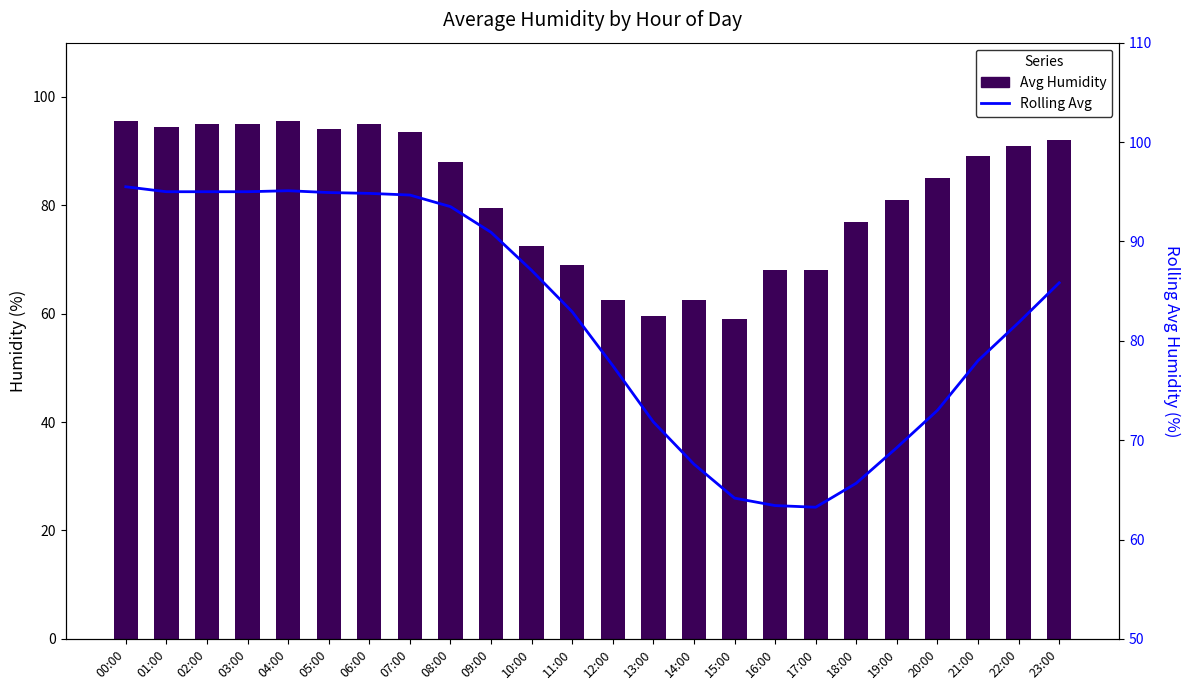

What is the sum of the Rolling Avg values at 17:00 and 02:00?

158.2